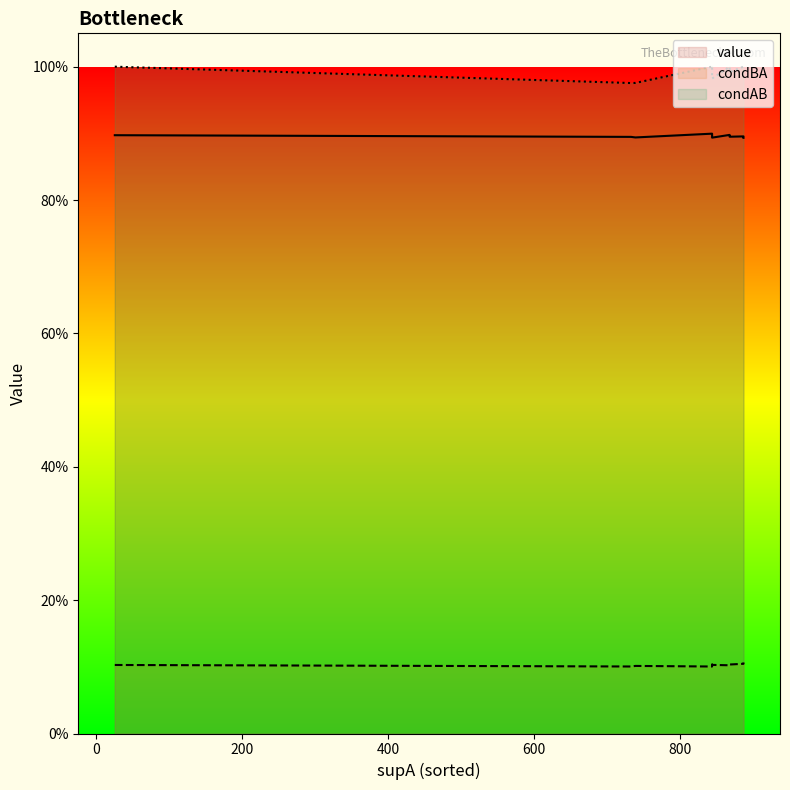

Which series changed the most between 4 and 14?

value